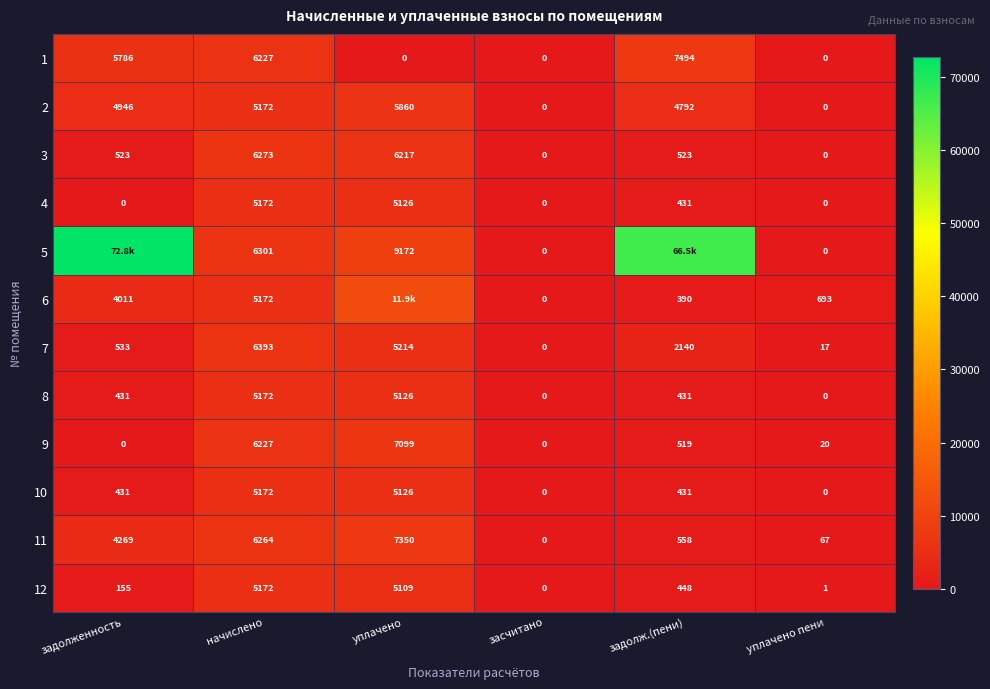

At which label does 11 reach its minimum?

засчитано